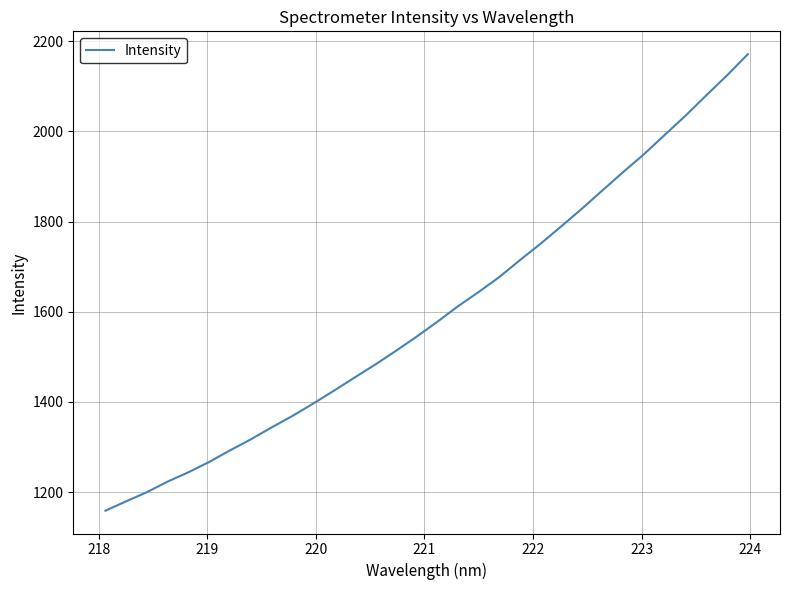

What is the smallest value displayed?

1158.6